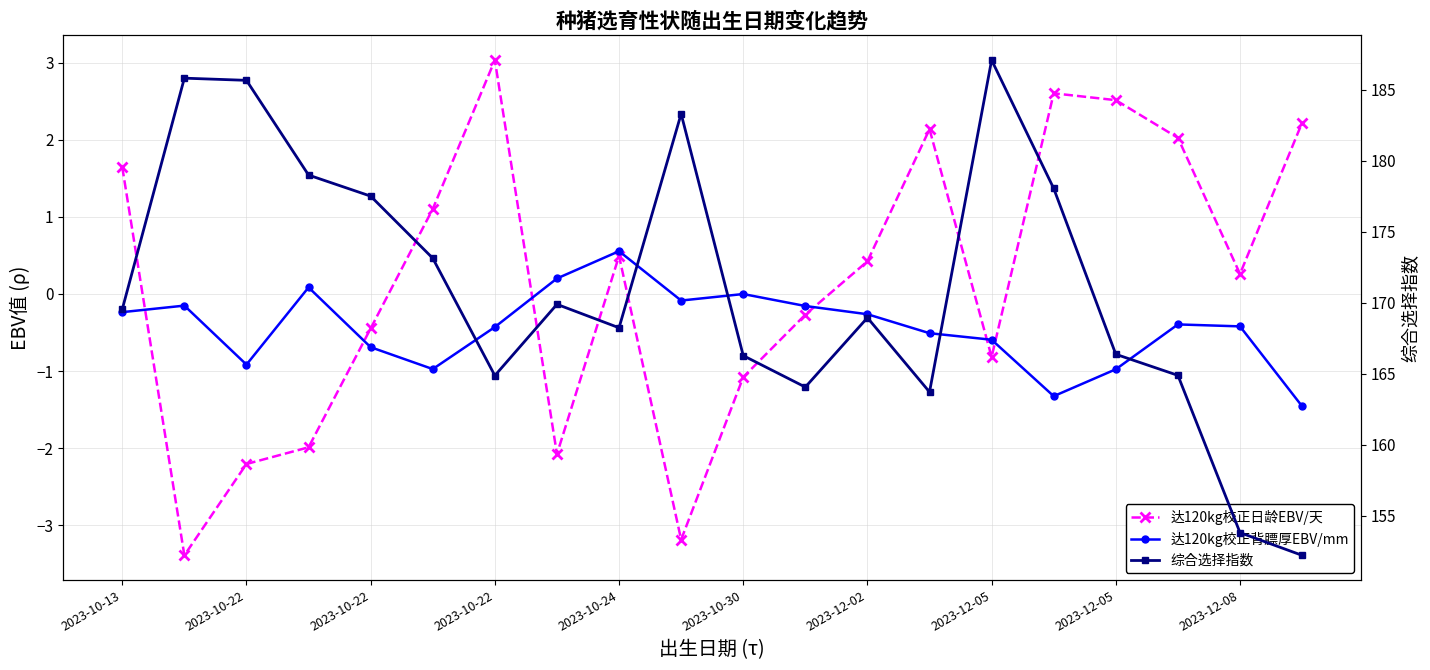

In 达120kg校正背膘厚EBV/mm, how many points are higher than both neighbors (excluding endpoints)?

5